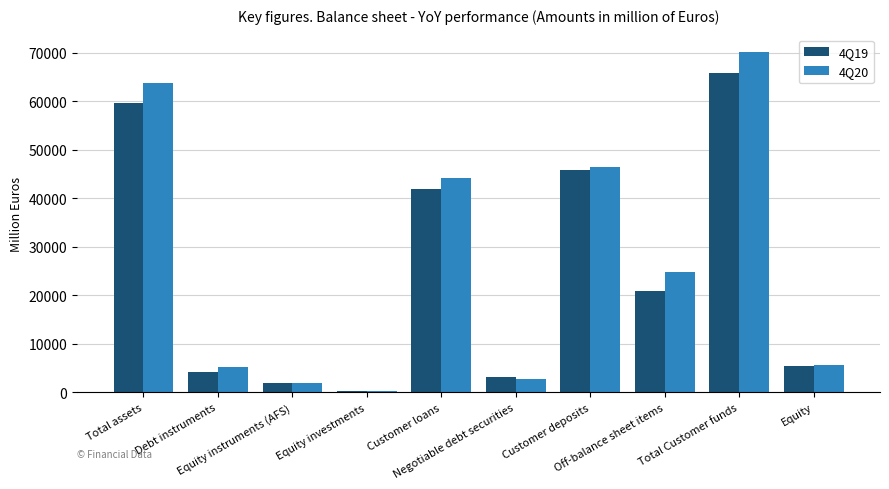

What is the maximum value for 4Q19?

65738.5